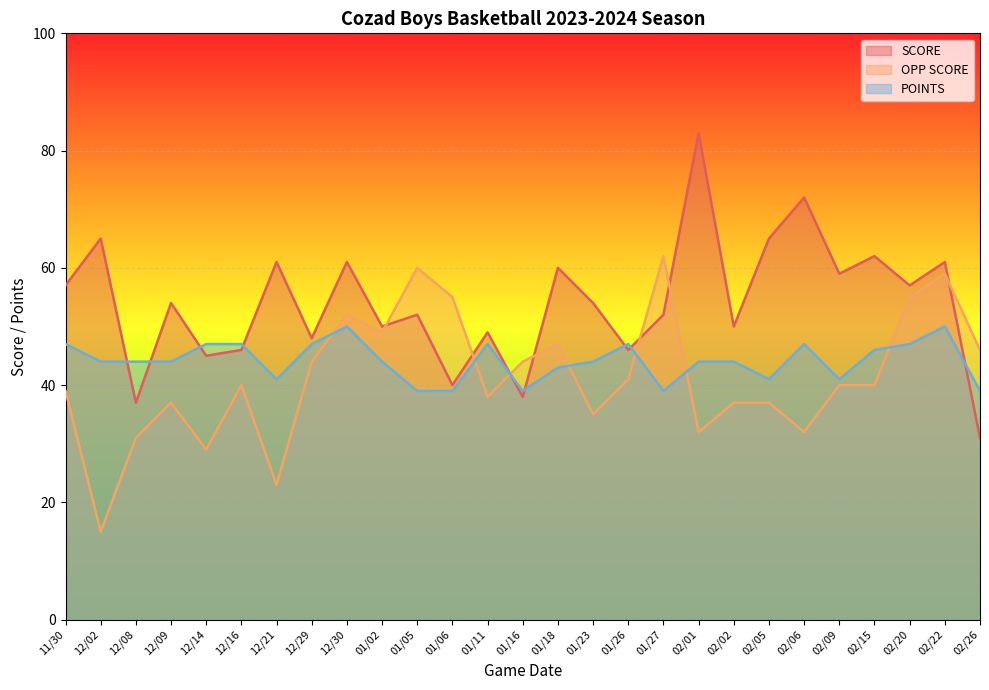

What is the label of the 19th point from the left?

02/01